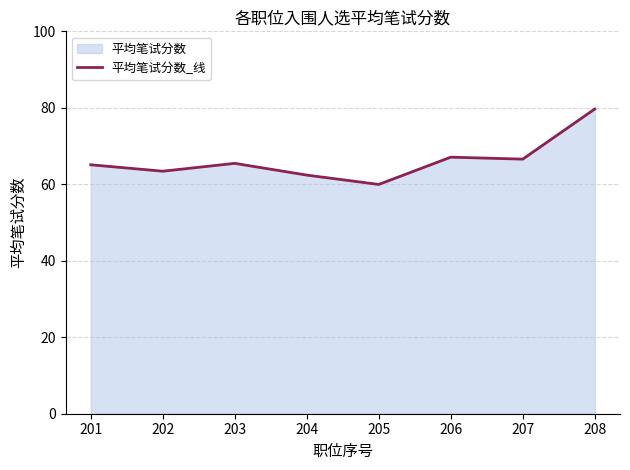

Where is the data nearest to the value 69?

206